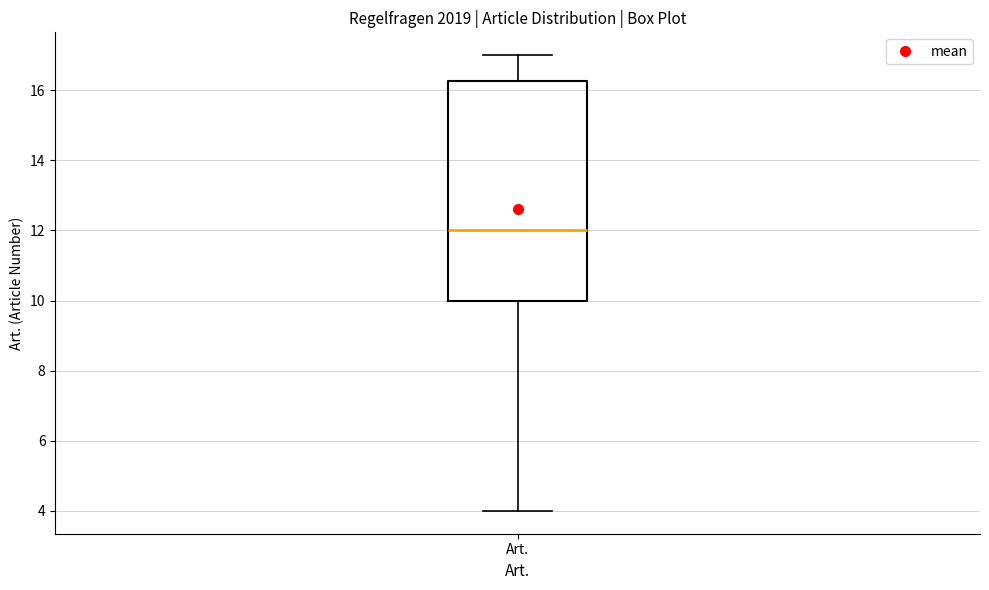

Where does the upper whisker of the box for Art. end on the y-axis? The values are not printed on the chart, so give them approximately, as read against the axis.

17.0